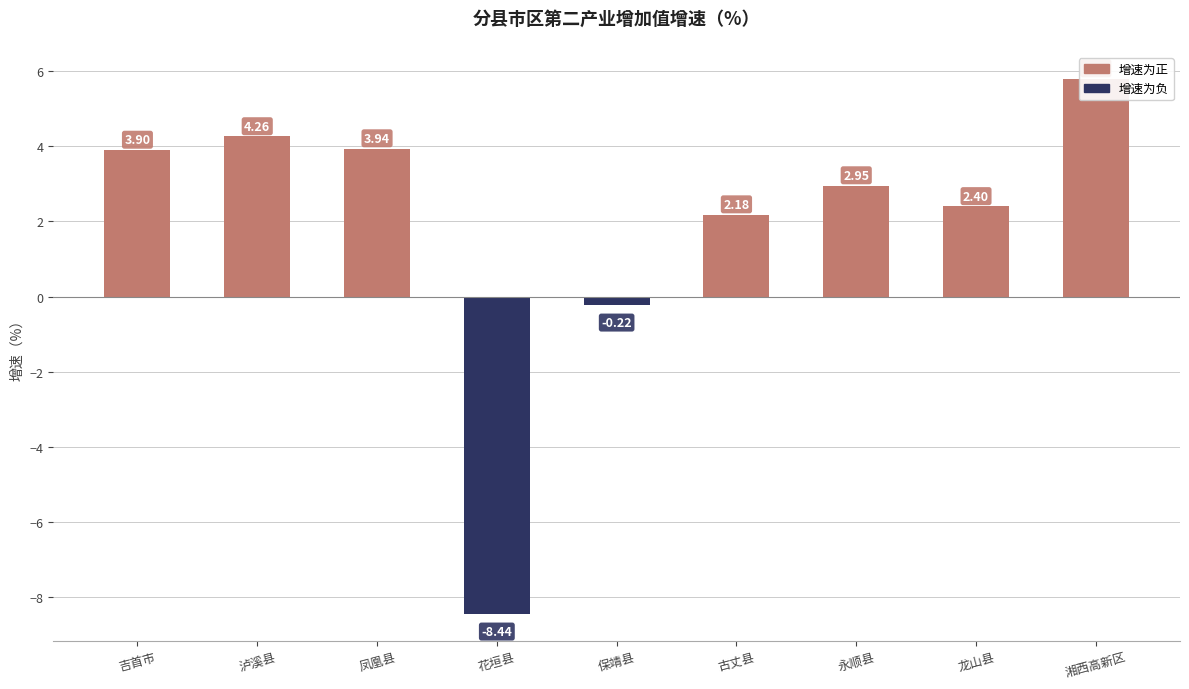

What is the value of the 7th bar from the left?

3.0